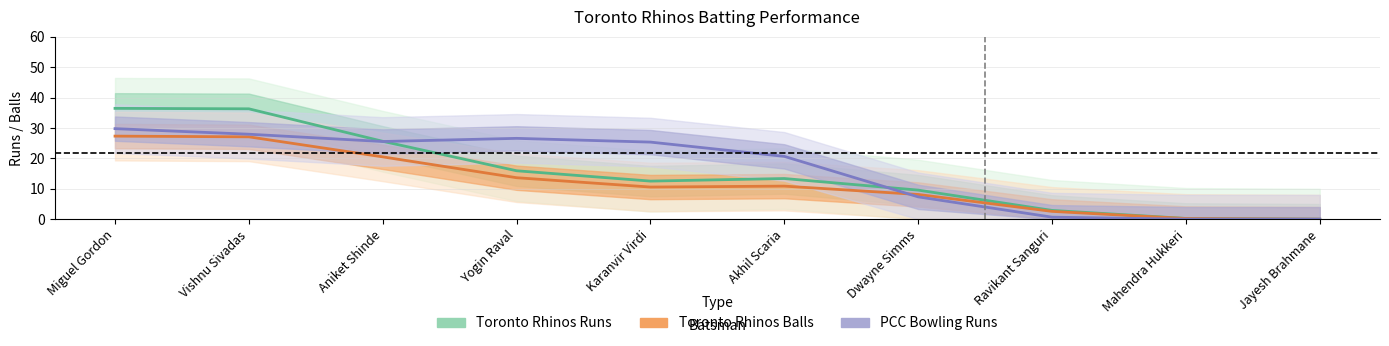

What are all the series names shown in the legend?

Toronto Rhinos Runs, Toronto Rhinos Balls, PCC Bowling Runs